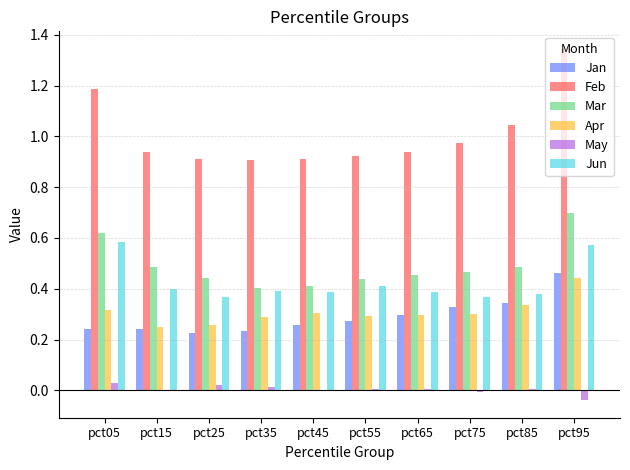

The value of Apr at pct95 is 0.4. True or false?

True